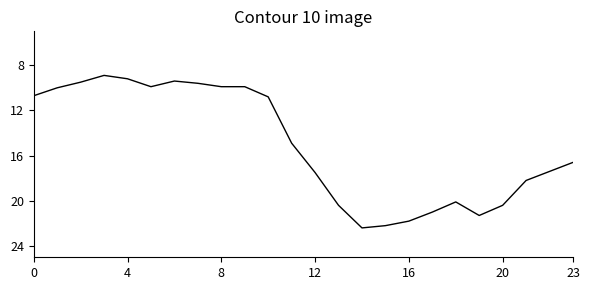

What is the smallest value displayed?

8.9